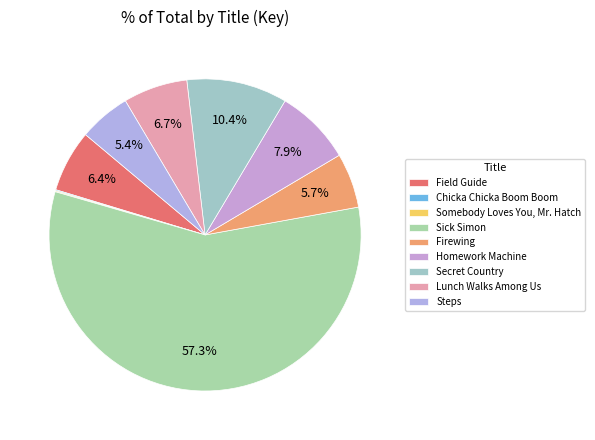

Is it true that Sick Simon is 57% of the pie?

True